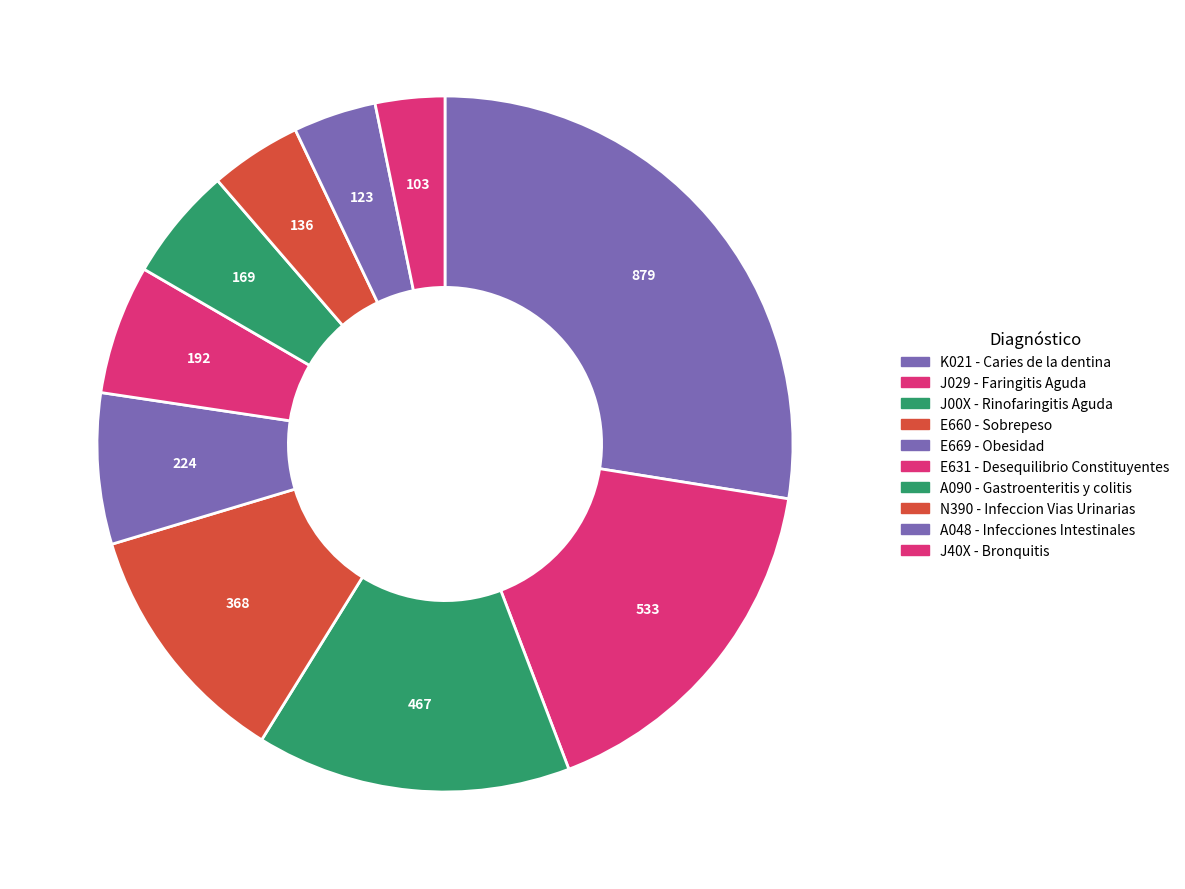

Between E631 - Desequilibrio Constituyentes and N390 - Infeccion Vias Urinarias, which is larger?

E631 - Desequilibrio Constituyentes